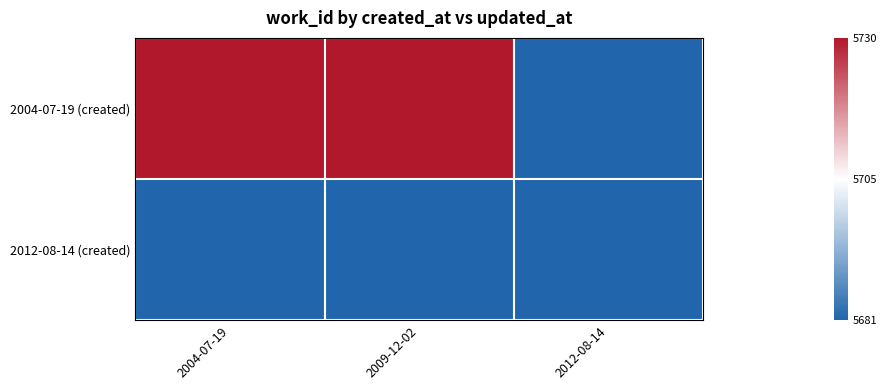

What is the greatest value displayed?

5730